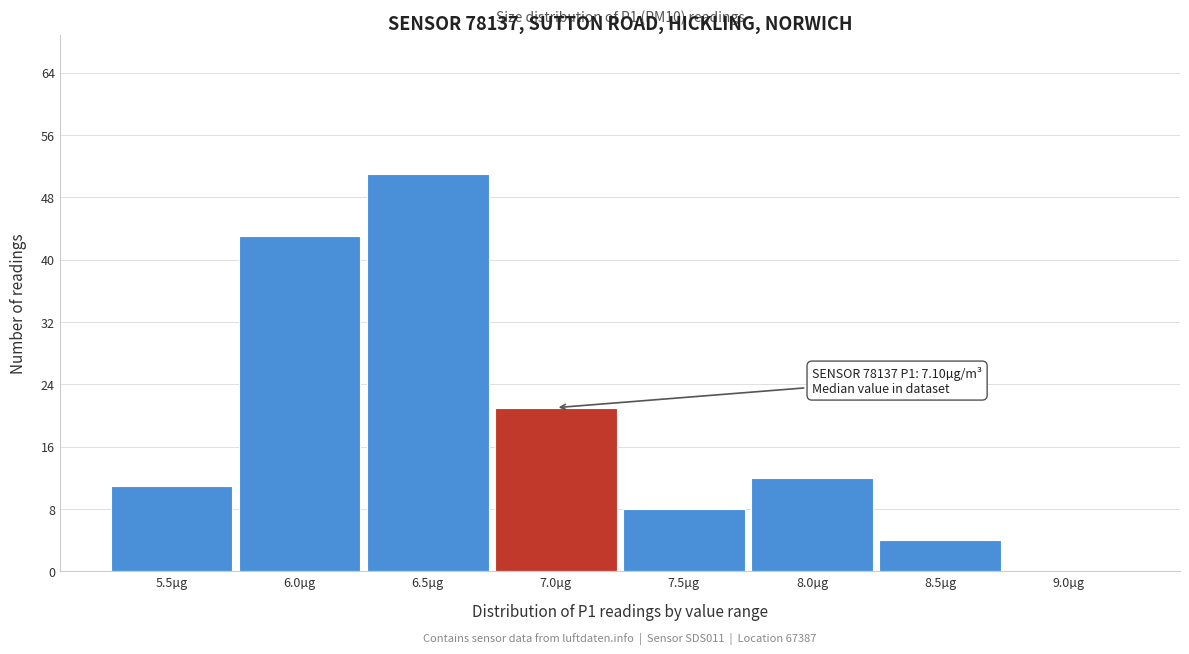

Reading left to right, extract all data points from this chart.

5.5µg=11	6.0µg=43	6.5µg=51	7.0µg=21	7.5µg=8	8.0µg=12	8.5µg=4	9.0µg=0